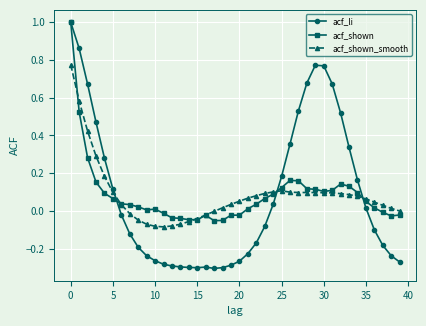

What is the greatest value displayed?

1.0